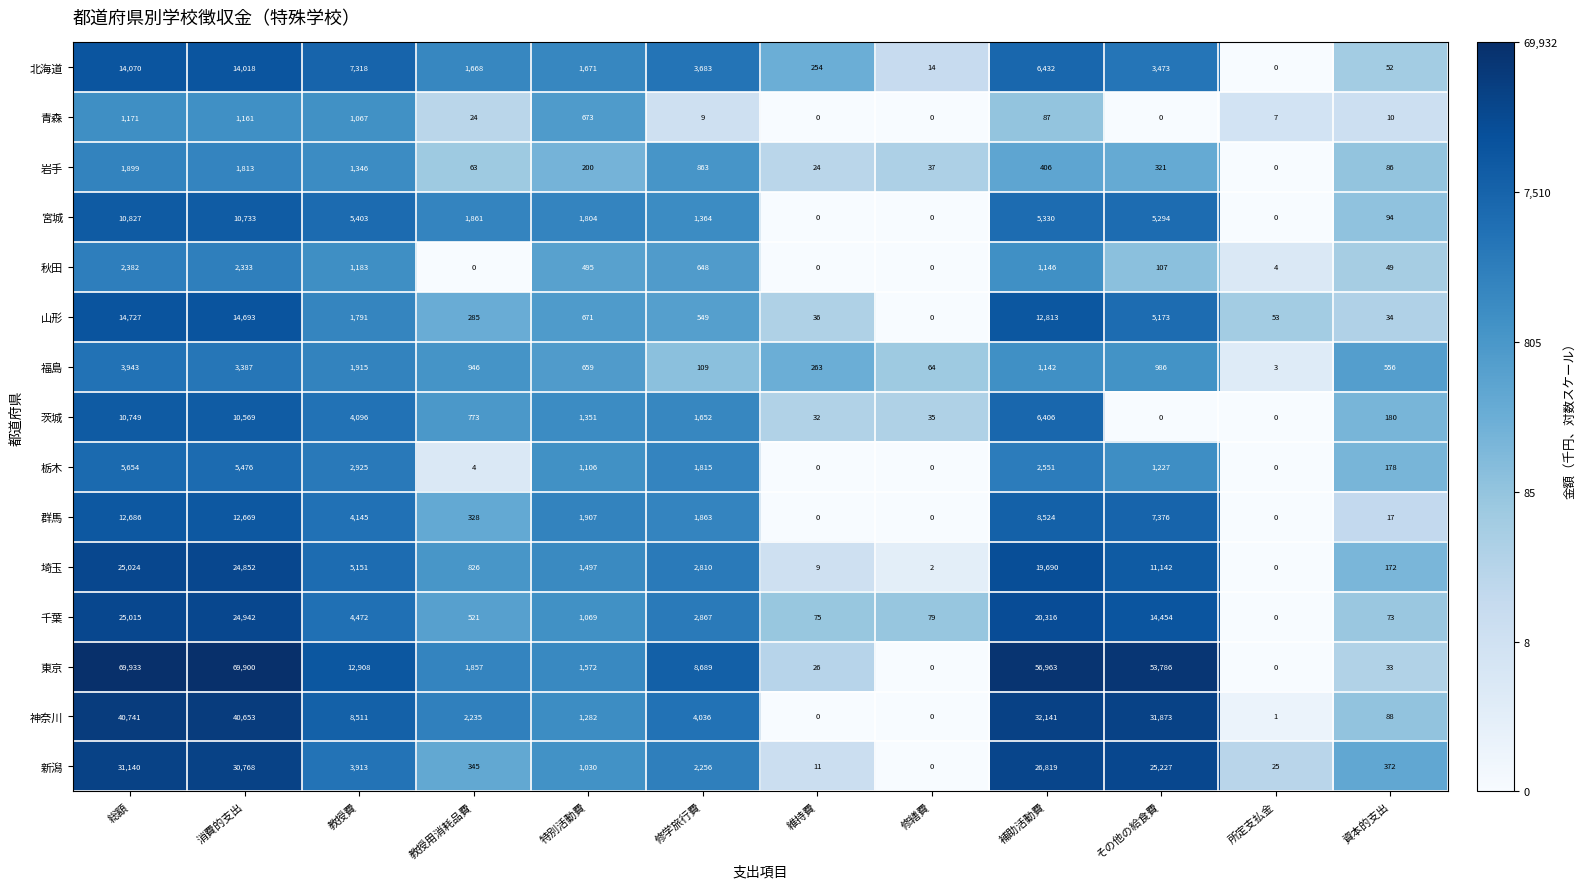

What is the maximum value shown in the chart?

69933